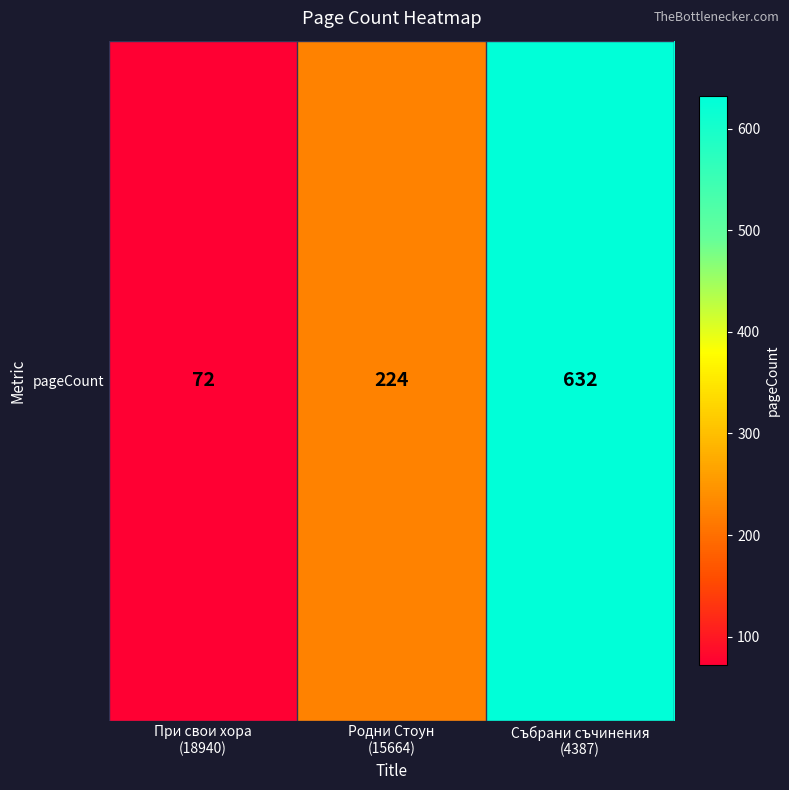

What is the maximum value shown in the chart?

632